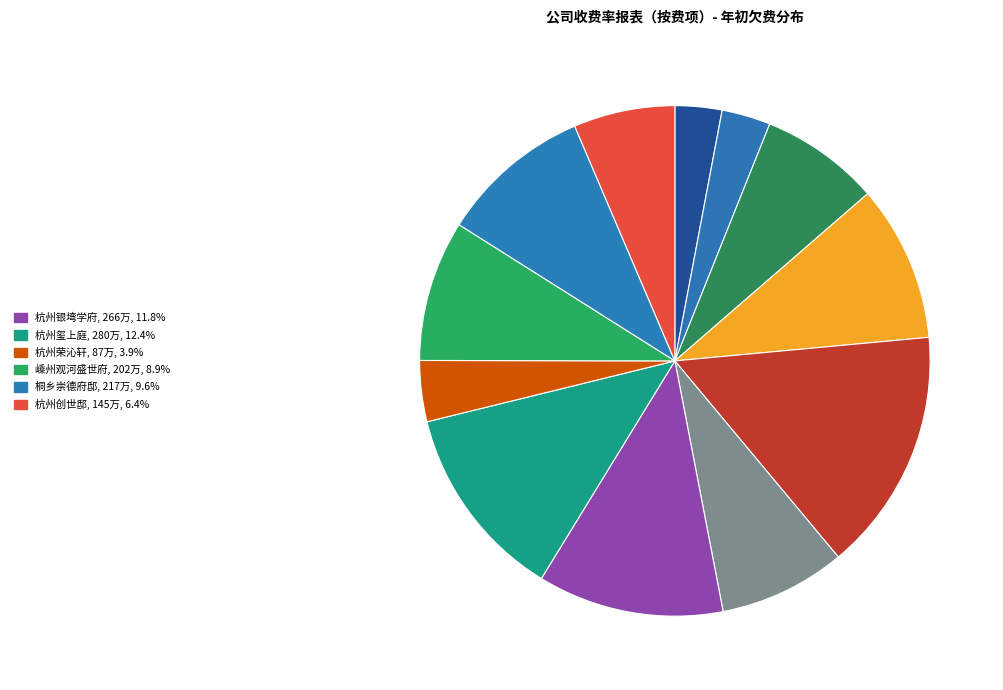

Which slice is the largest?

杭州天麓府